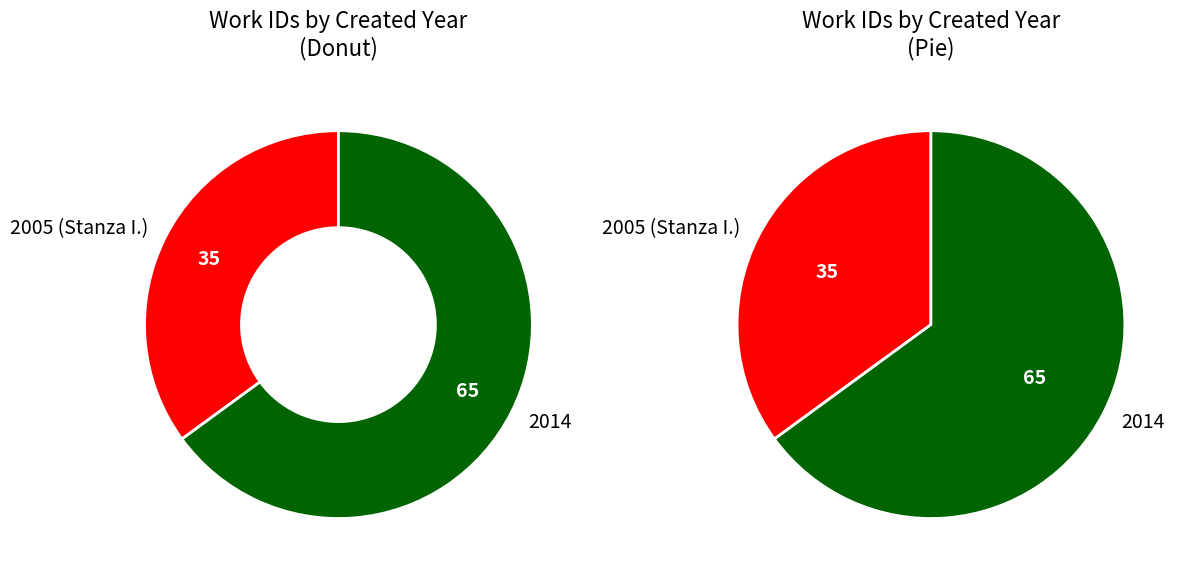

Which category has the smallest portion of the pie?

2005 (Stanza I.)